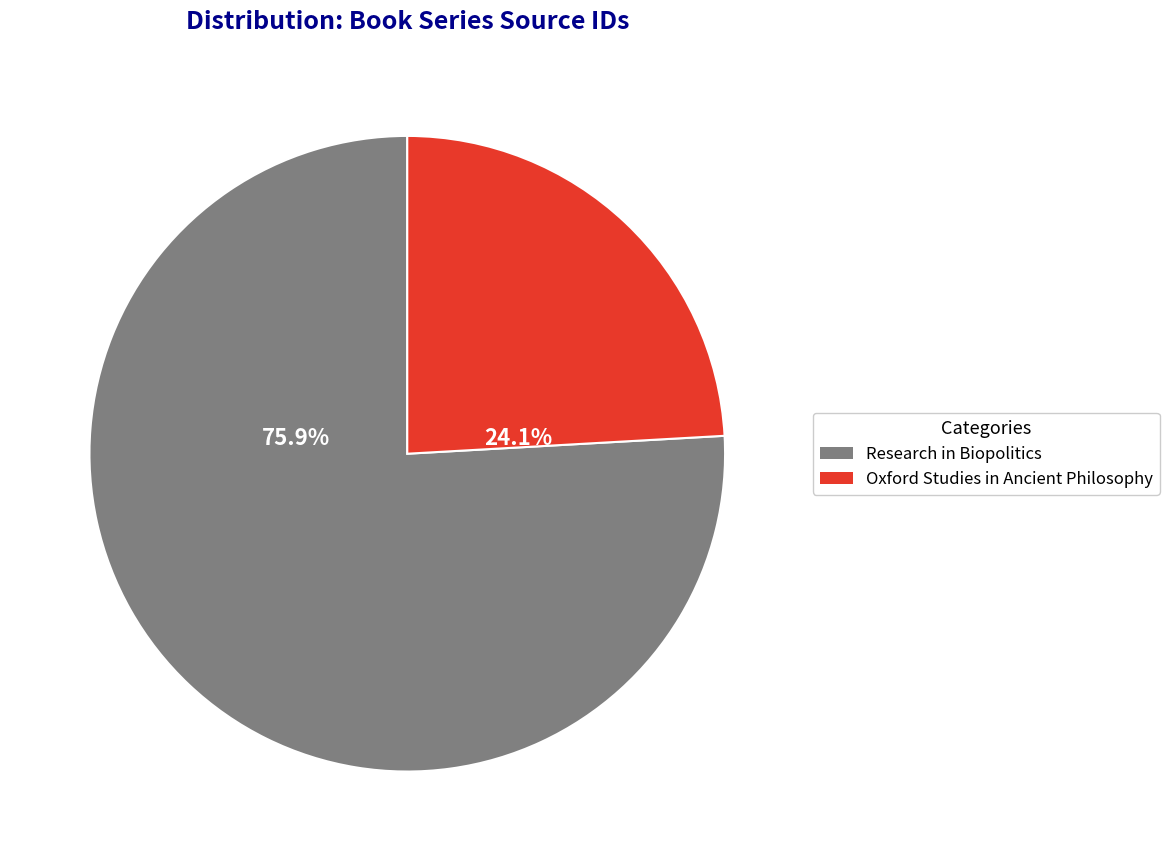

What is the largest slice in the pie chart?

Research in Biopolitics